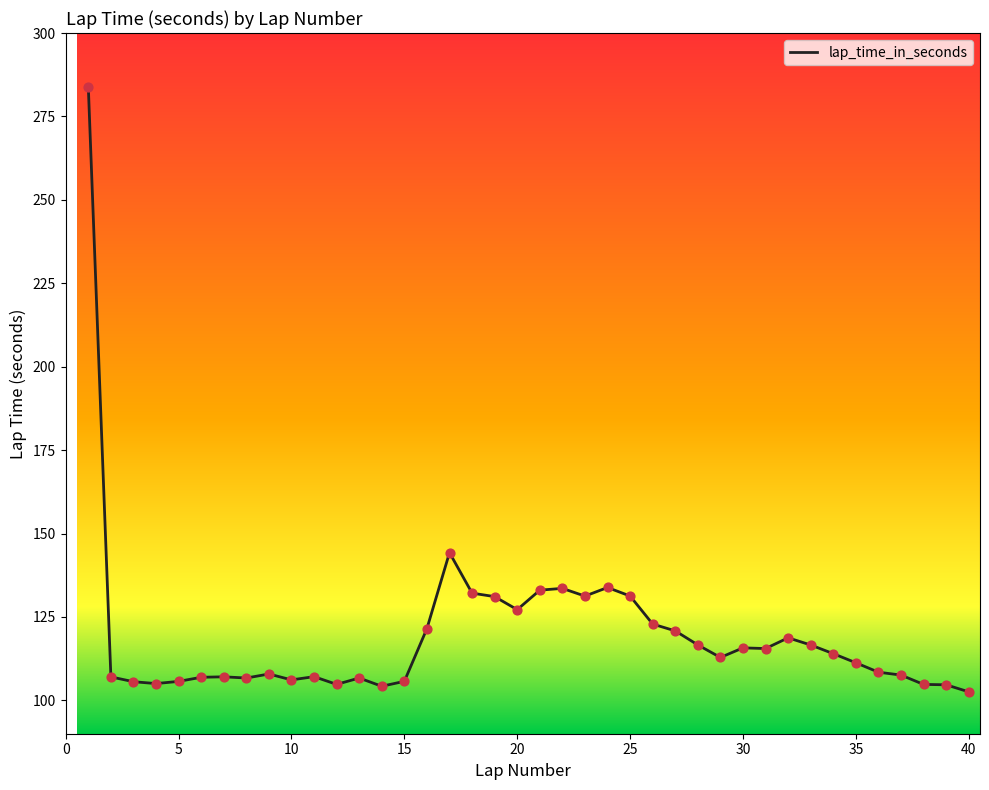

What is the minimum value shown in the chart?

102.6